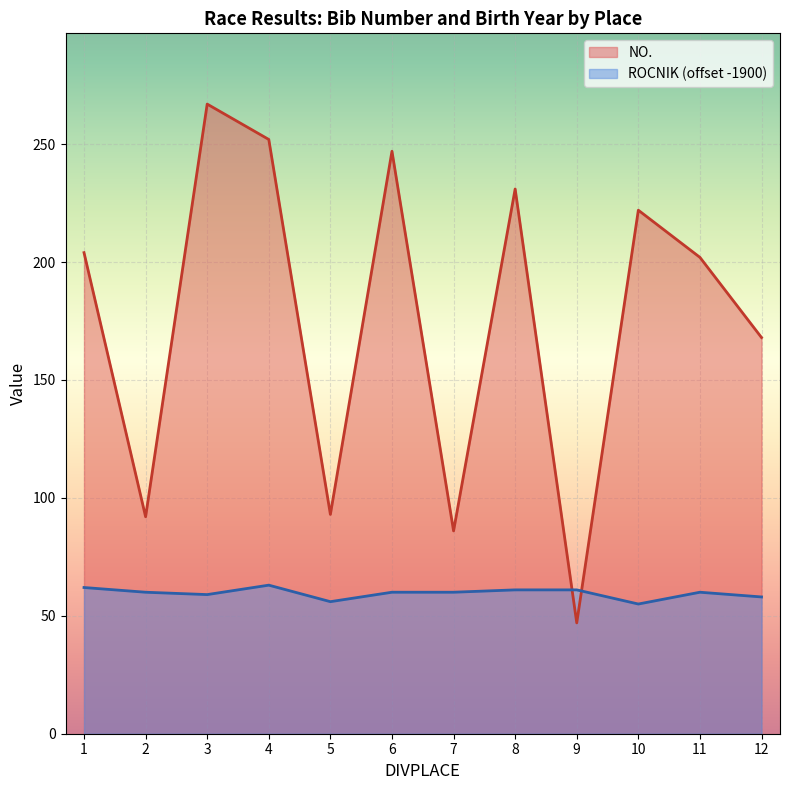

List the series in order of their overall mean, lowest first.

ROCNIK (offset -1900), NO.